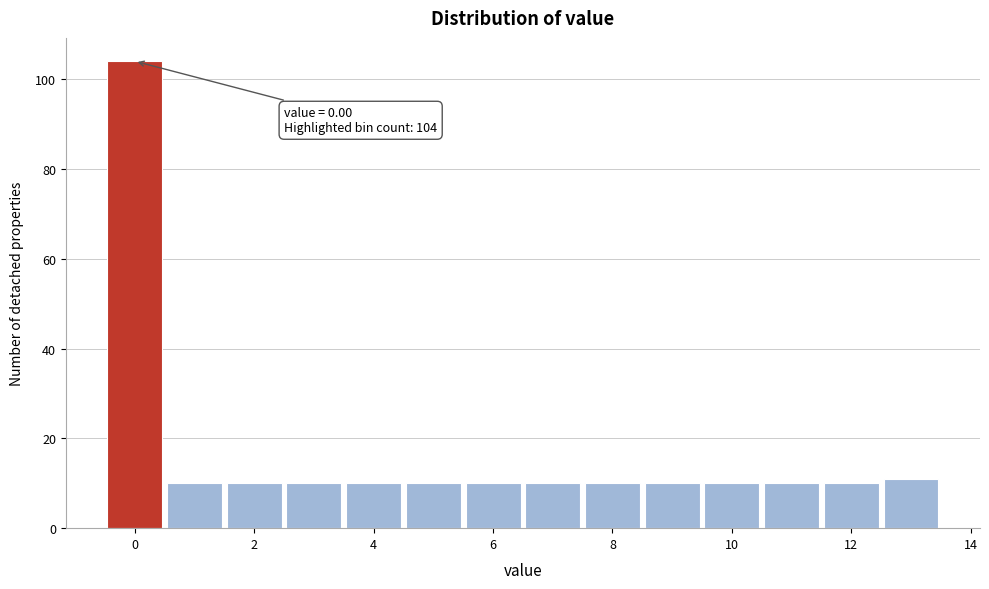

Which range on the x-axis has the tallest bar?

-0.5 to 0.5